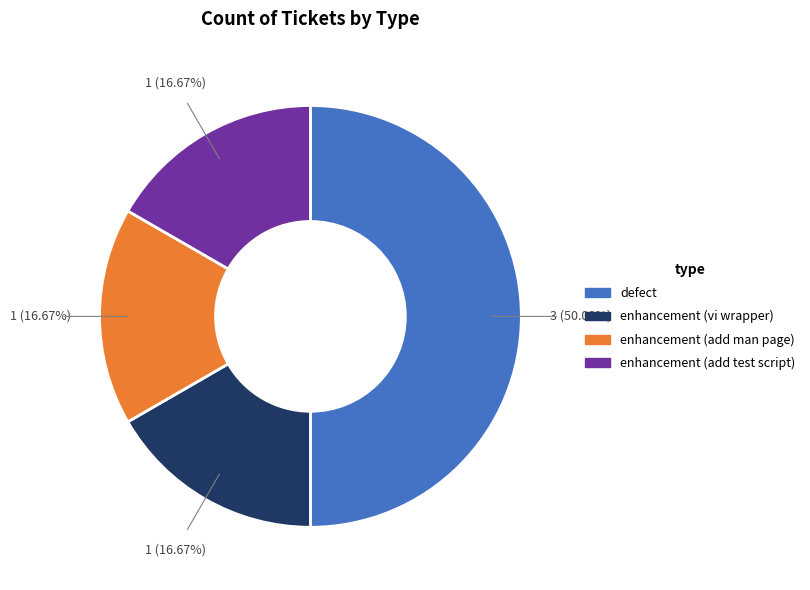

To the nearest percent, what is the combined percentage of enhancement (vi wrapper) and enhancement (add test script)?

33%